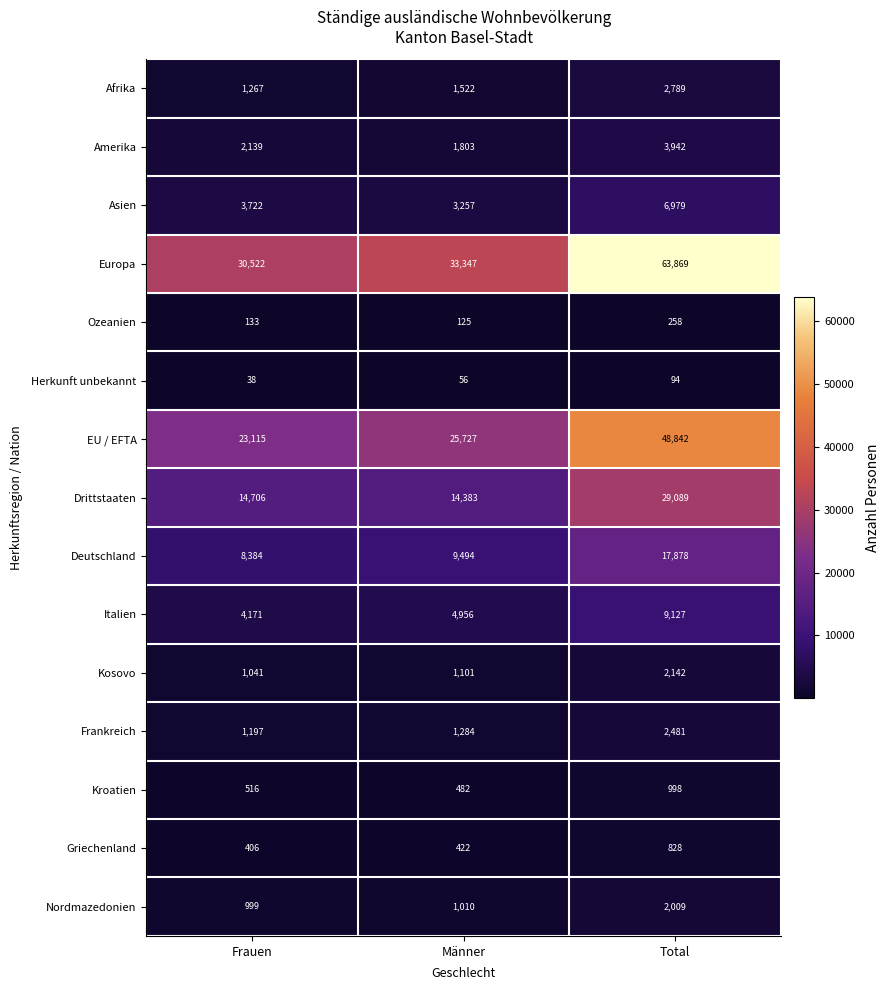

Which series has the largest total across all categories?

Europa